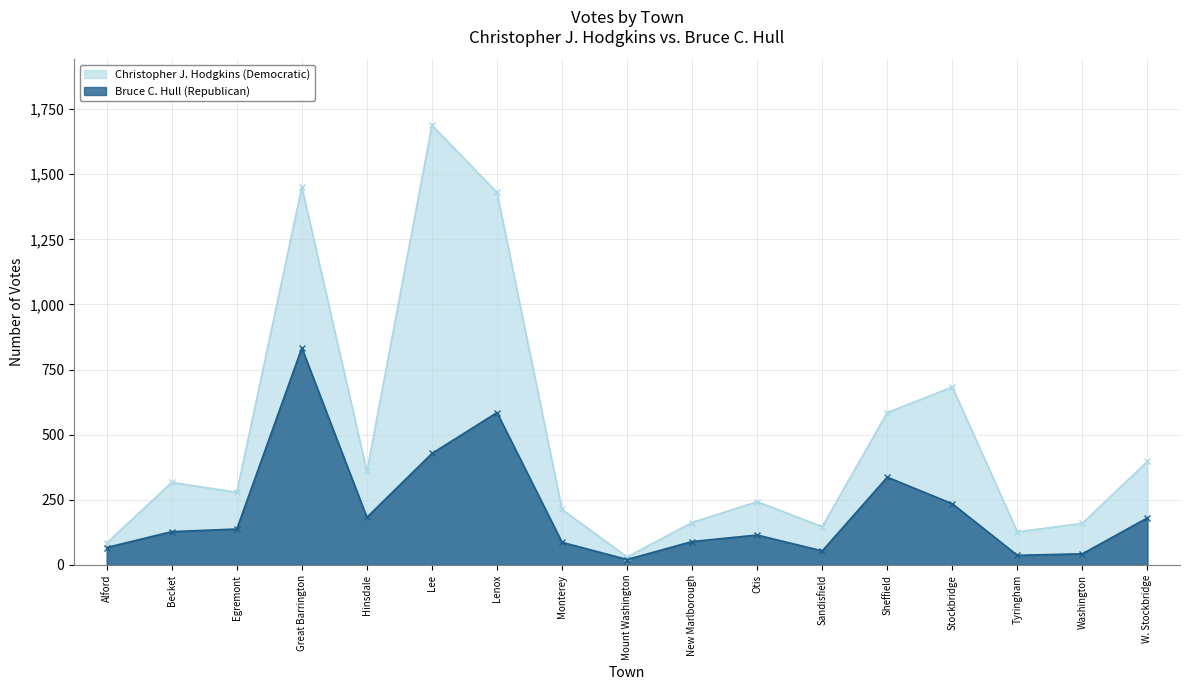

At which category does Bruce C. Hull (Republican) reach its first local valley?

Hinsdale